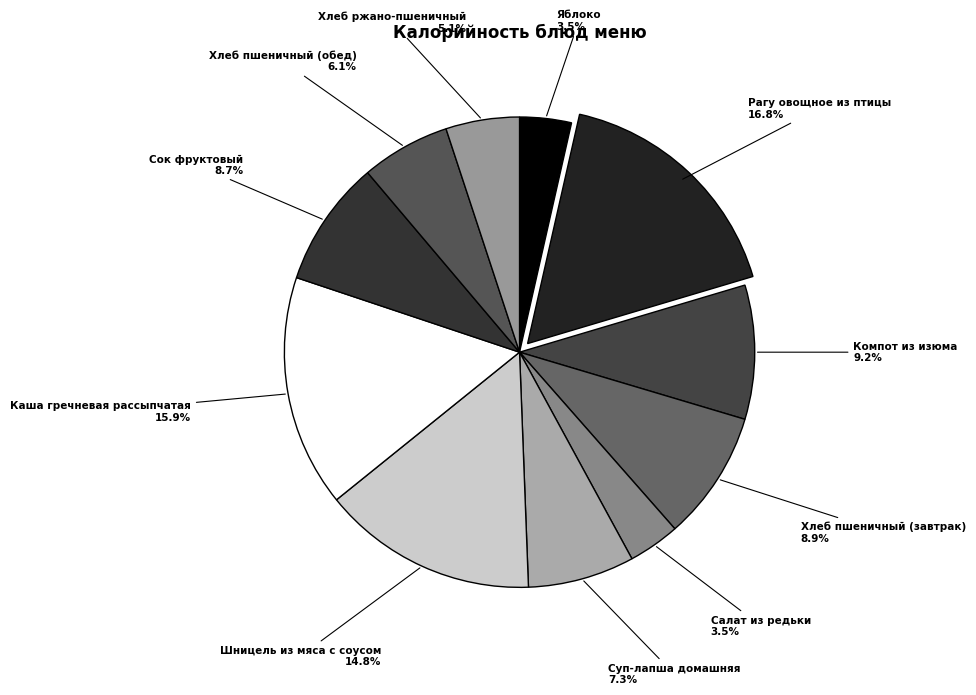

Which slice is the largest?

Рагу овощное из птицы